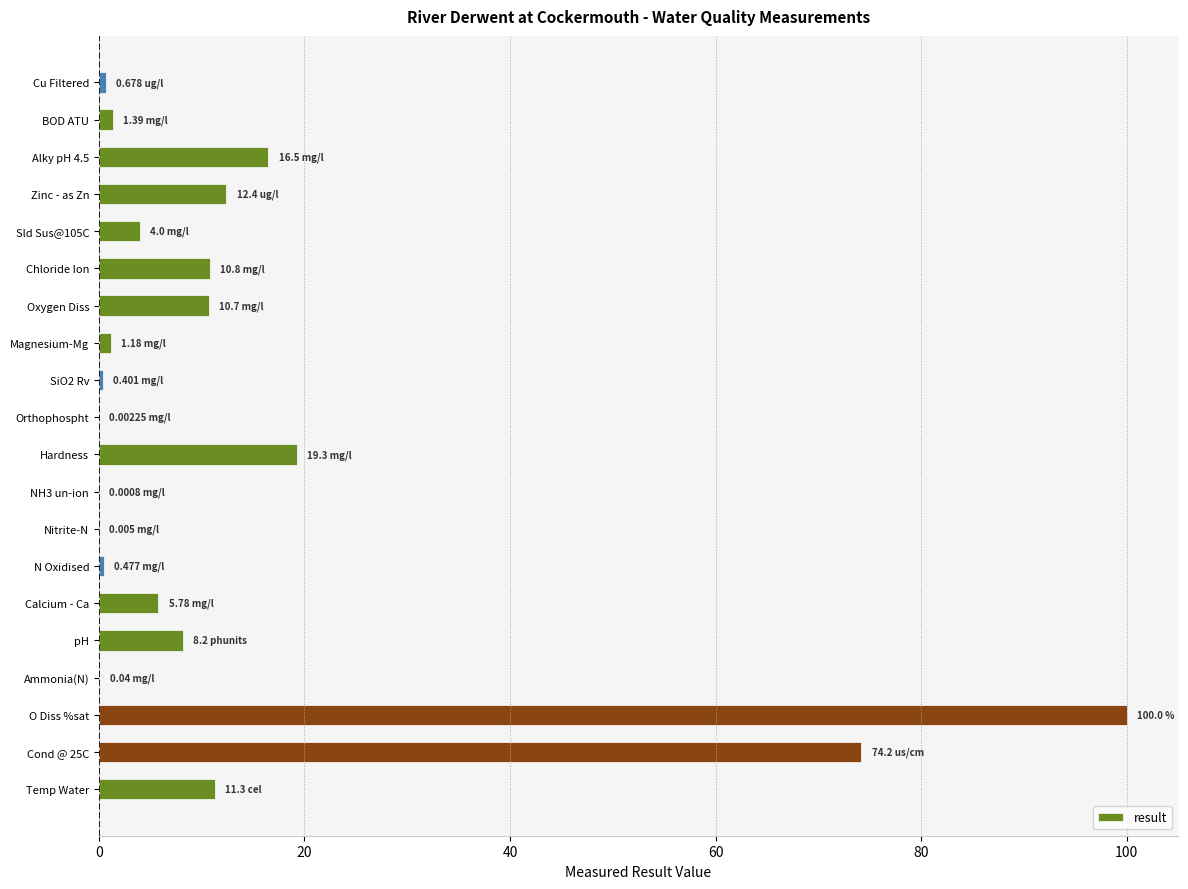

At which category does the chart reach its peak across all series?

O Diss %sat